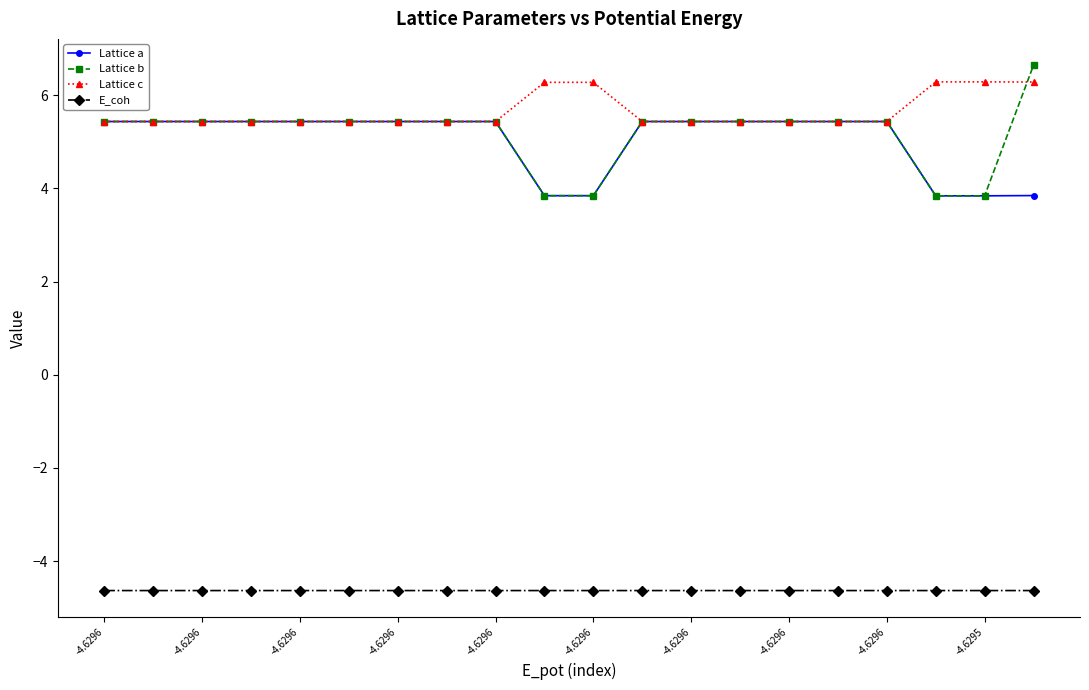

True or false: Lattice a and E_coh intersect in this chart.

False